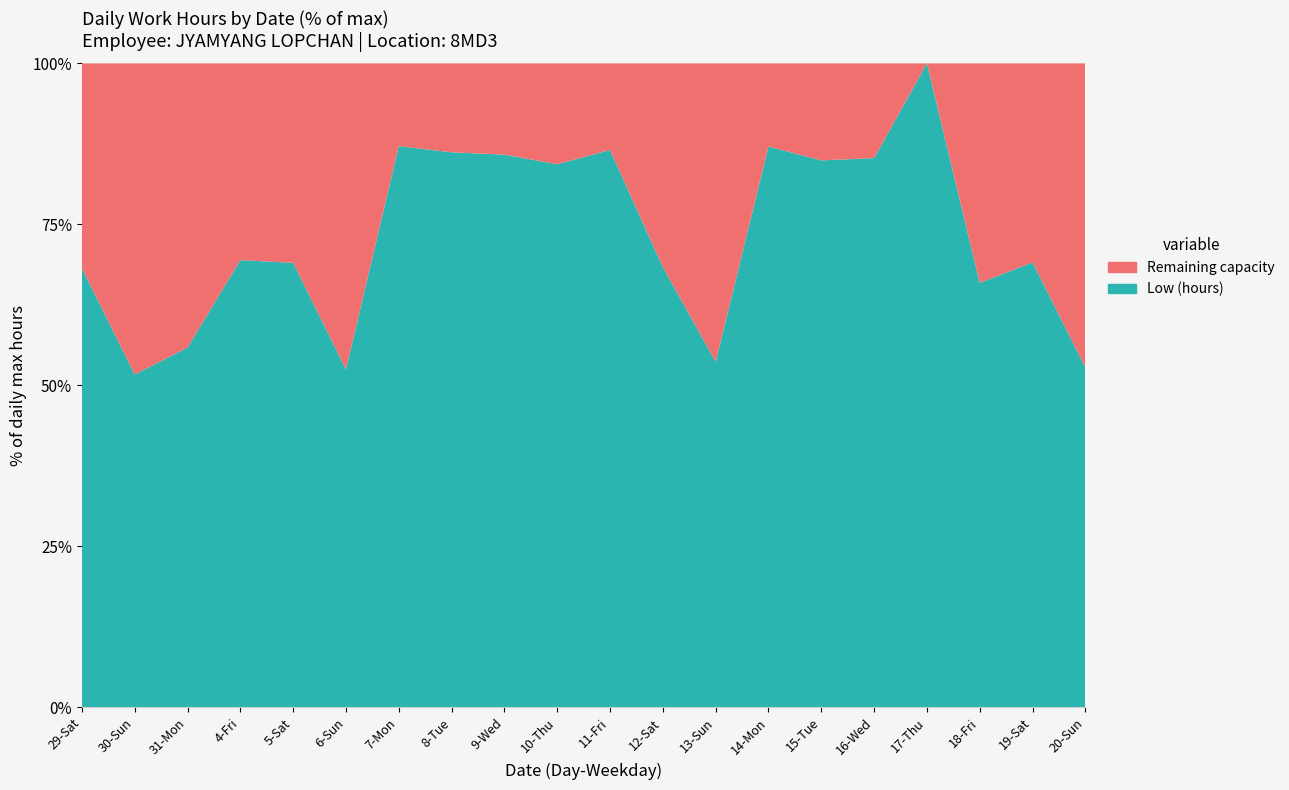

Reading left to right, transcribe all the data shown in this chart.

29-Sat=11.4	30-Sun=8.6	31-Mon=9.3	4-Fri=11.6	5-Sat=11.5	6-Sun=8.8	7-Mon=14.6	8-Tue=14.4	9-Wed=14.3	10-Thu=14.1	11-Fri=14.5	12-Sat=11.4	13-Sun=9.0	14-Mon=14.6	15-Tue=14.2	16-Wed=14.3	17-Thu=16.7	18-Fri=11.0	19-Sat=11.6	20-Sun=8.8